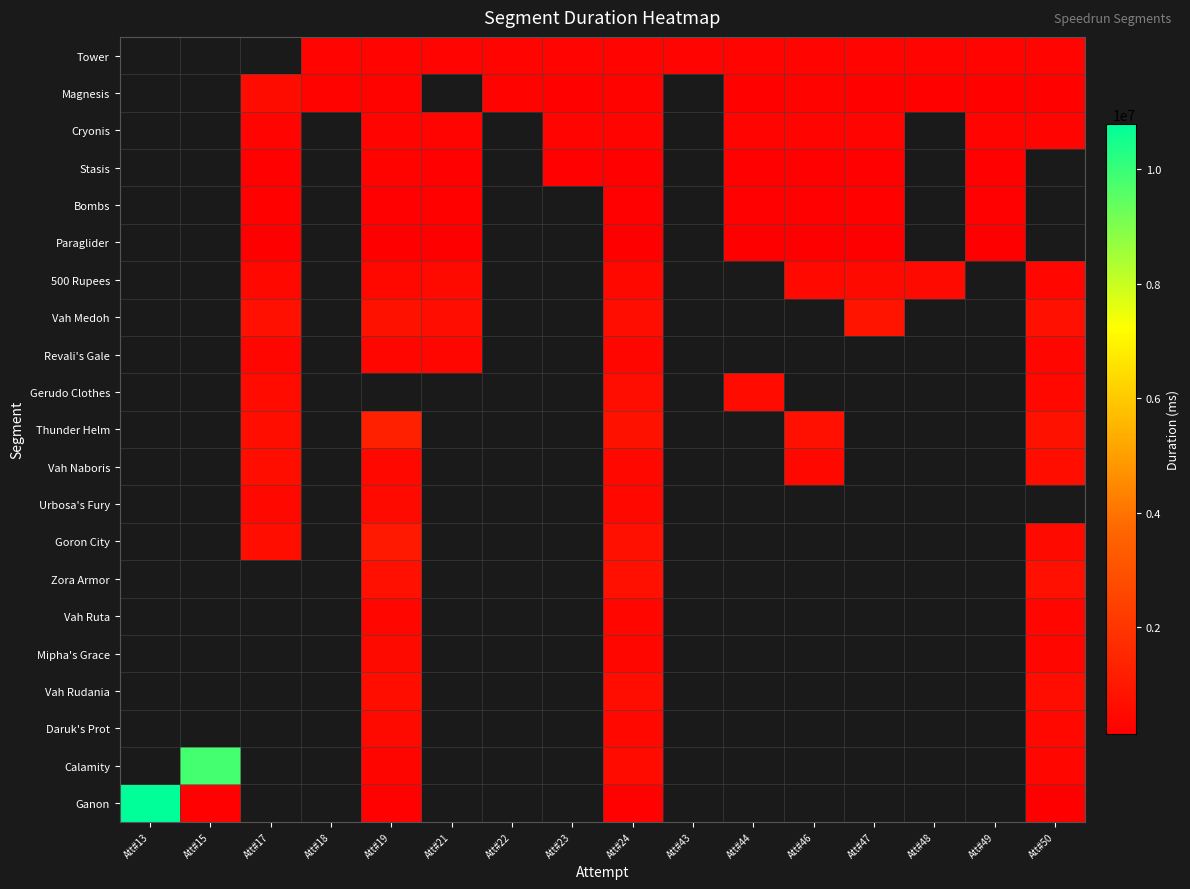

What is the difference between the maximum and second lowest values in the Calamity series?

-9454492.0